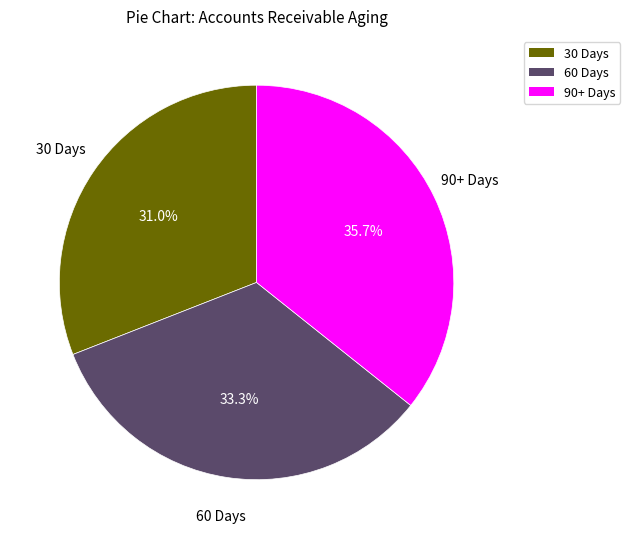

How many slices are in this pie chart?

3